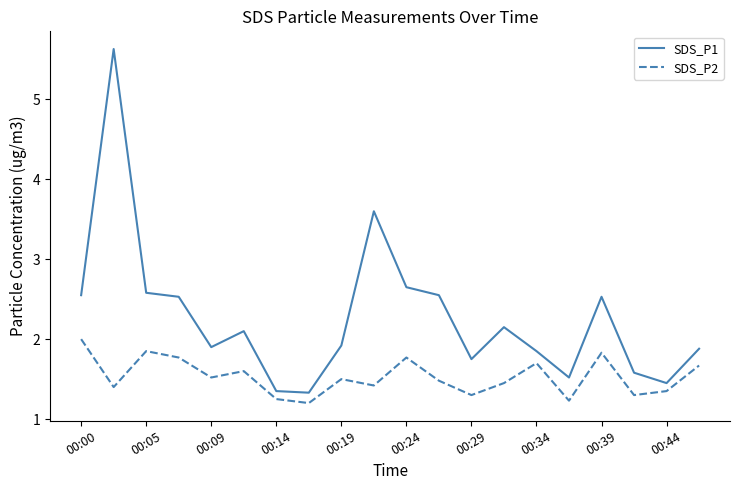

In SDS_P2, how many points are lower than both neighbors (excluding endpoints)?

7